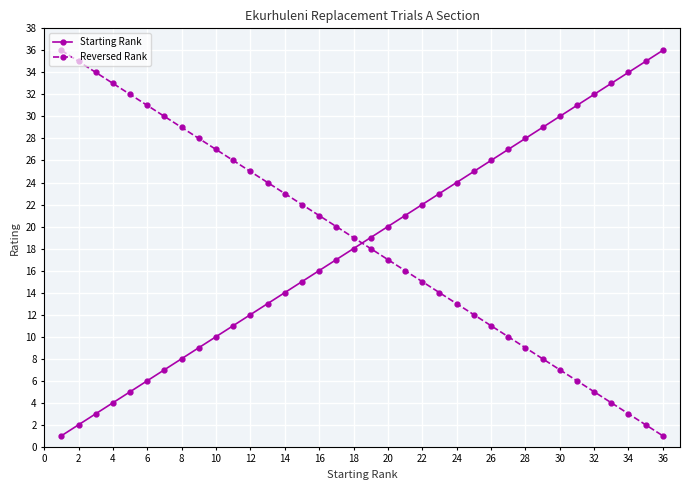

What is the lowest value of the Starting Rank series?

1